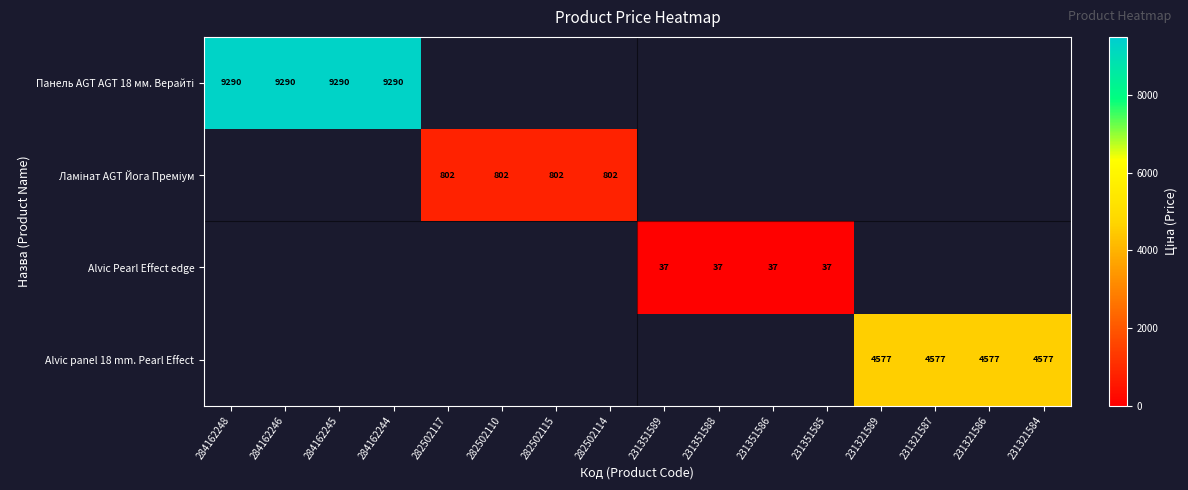

The value of Alvic panel 18 mm. Pearl Effect at 231321589 is 4577. True or false?

True